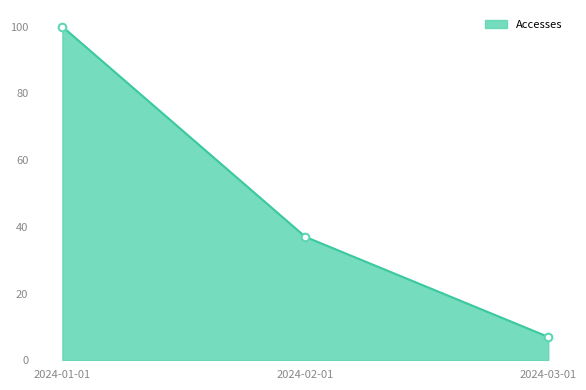

Between 2024-01-01 and 2024-03-01, which is larger?

2024-01-01